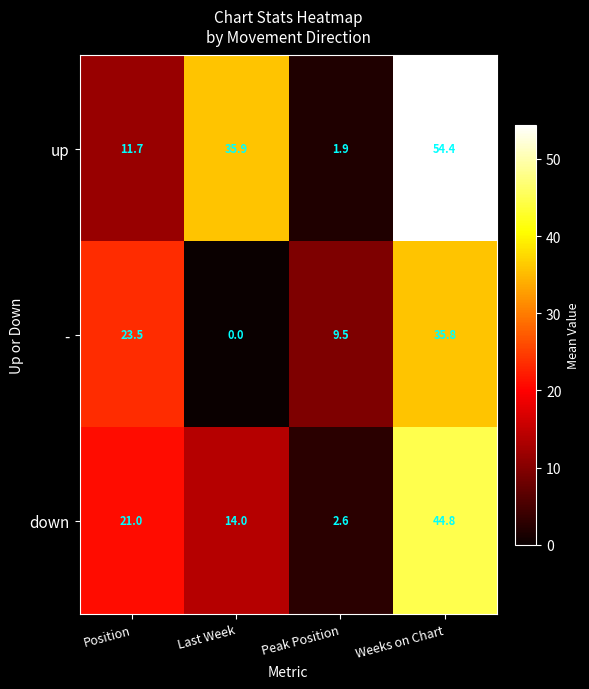

List the series in order of their overall mean, highest first.

up, down, -